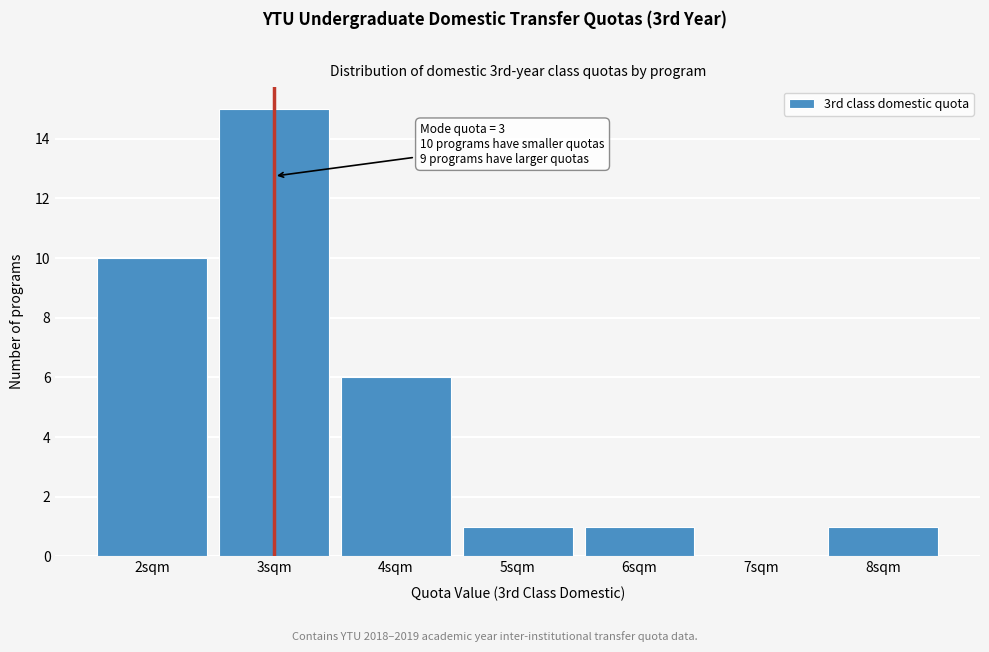

Over which range of the x-axis is the bar tallest?

2.5 to 3.5